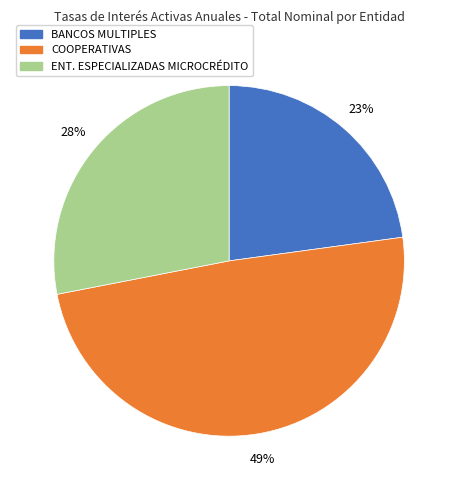

Count the number of slices in the pie.

3